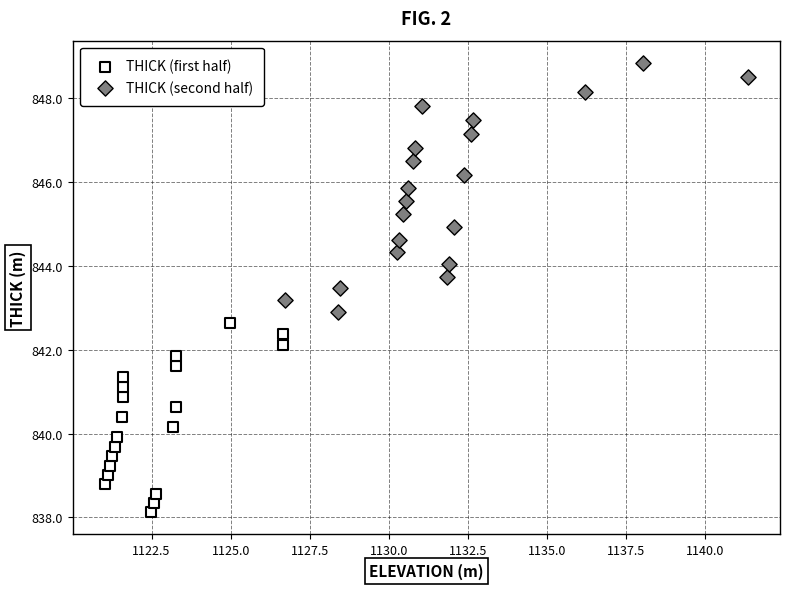

Which series contains the highest Y value?

THICK (second half)